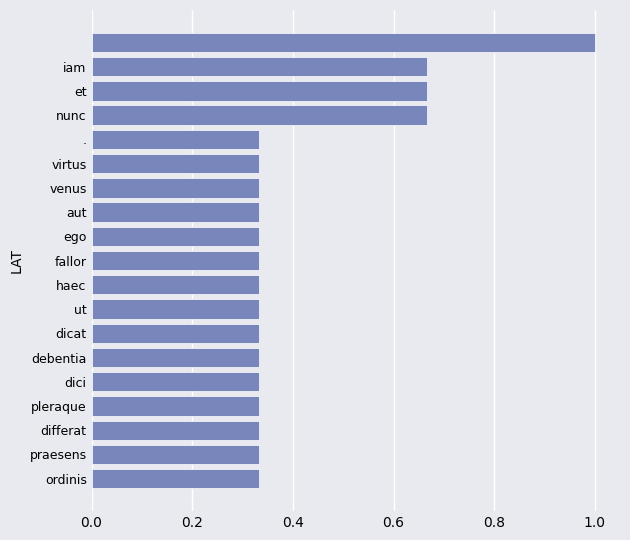

What is the greatest value displayed?

1.0